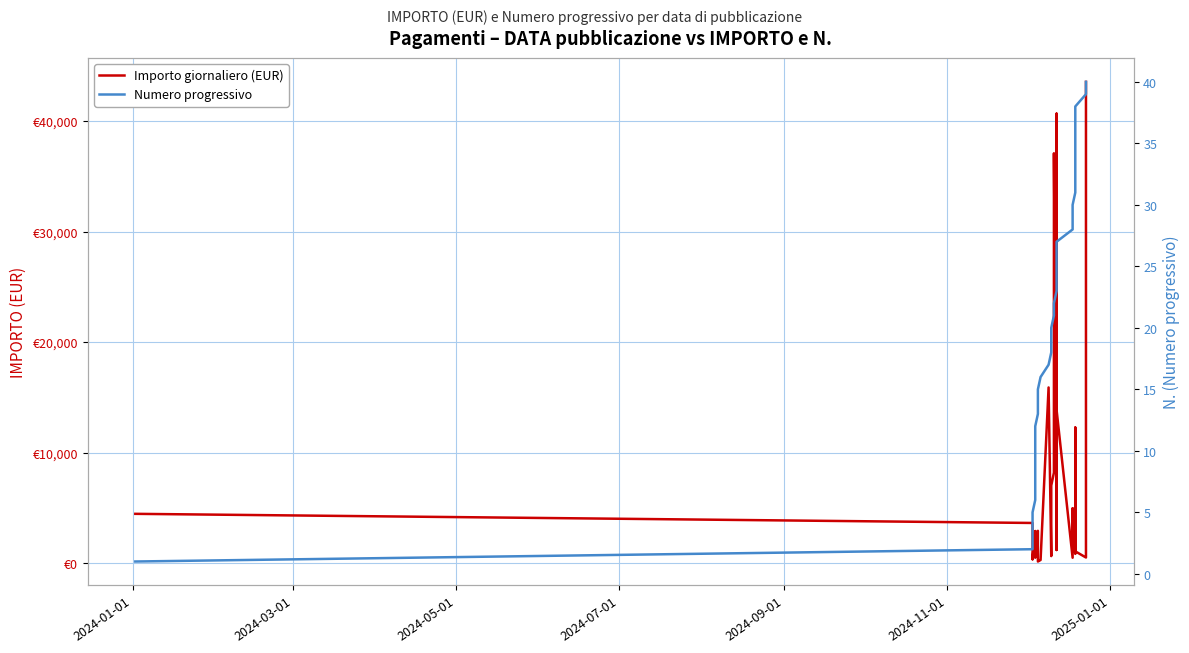

Reading left to right, transcribe all the data shown in this chart.

Importo giornaliero (EUR): 4471.1	3645.8	428.0	363.2	416.9	2914.0	2914.1	916.7	1304.3	1850.0	970.0	500.0	2934.3	213.5	159.8	297.9	15900.0	650.0	5363.0	7032.7	8196.8	37078.0	4375.9	40660.8	1201.1	8123.0	13860.0	500.0	4964.0	2459.0	850.0	915.0	5000.0	10000.0	5000.0	12276.3	5344.4	1080.0	522.0	43535.6
Numero progressivo: 1.0	2.0	3.0	4.0	5.0	6.0	7.0	8.0	9.0	10.0	11.0	12.0	13.0	14.0	15.0	16.0	17.0	18.0	19.0	20.0	21.0	22.0	23.0	24.0	25.0	26.0	27.0	28.0	29.0	30.0	31.0	32.0	33.0	34.0	35.0	36.0	37.0	38.0	39.0	40.0